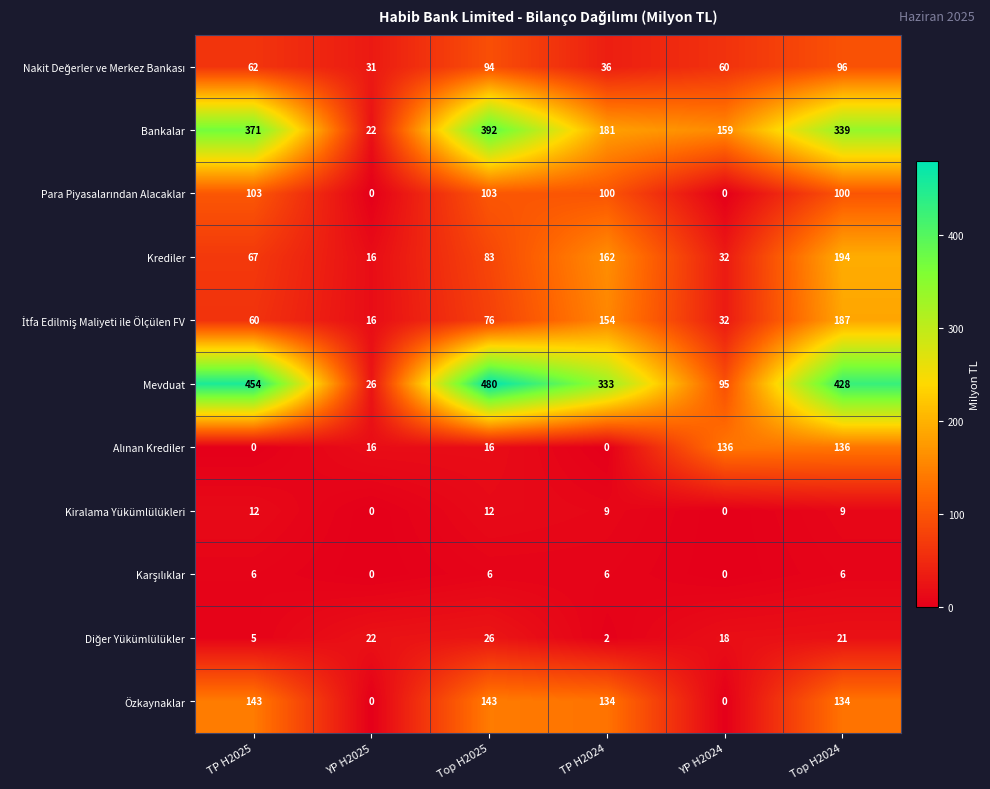

Which label corresponds to the largest value in the chart?

Top H2025